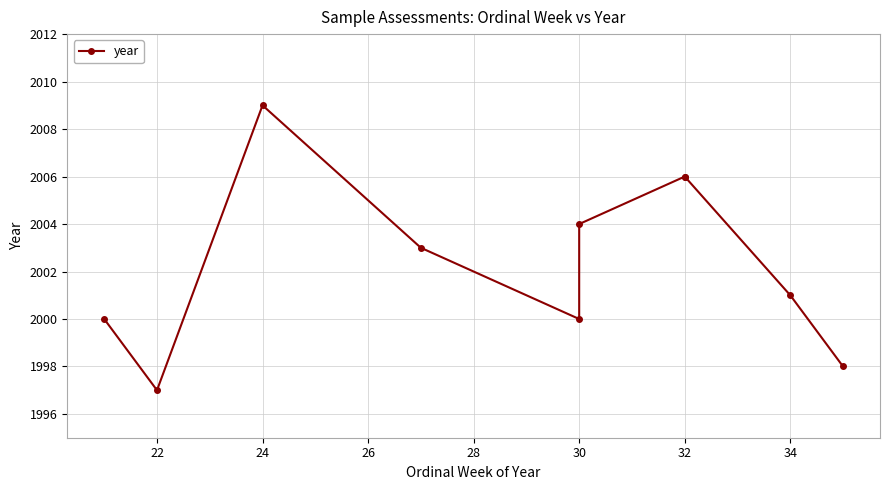

How many interior local valleys (lower than both neighbors) does the data have?

2